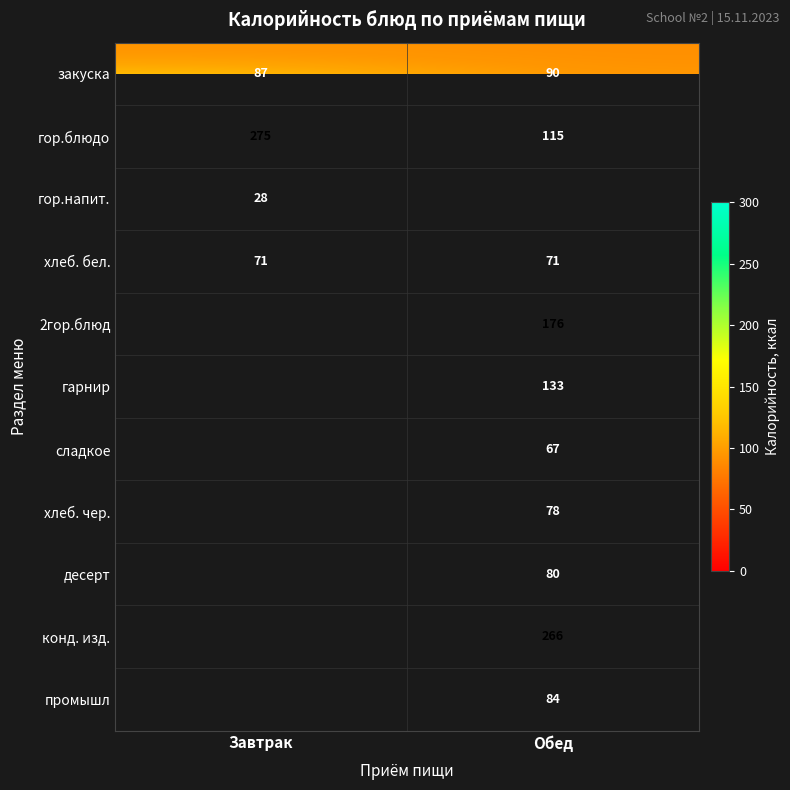

The промышл series shows 84.0 at Обед. True or false?

True